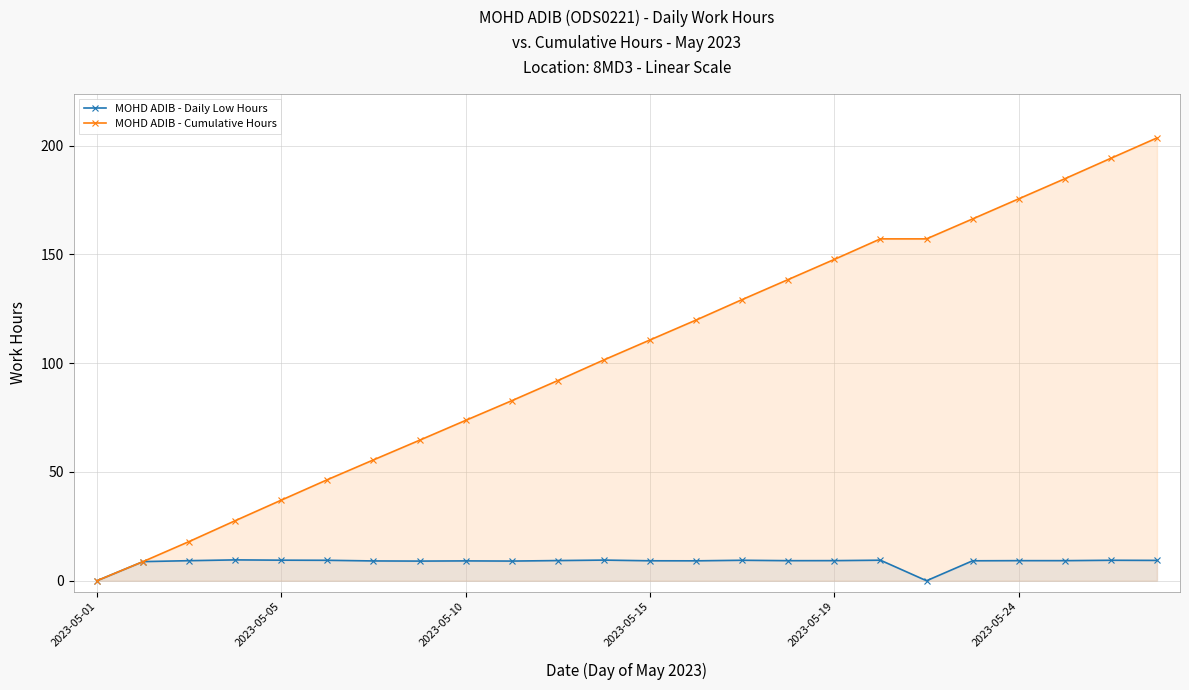

True or false: MOHD ADIB - Daily Low Hours and MOHD ADIB - Cumulative Hours cross at least once.

False